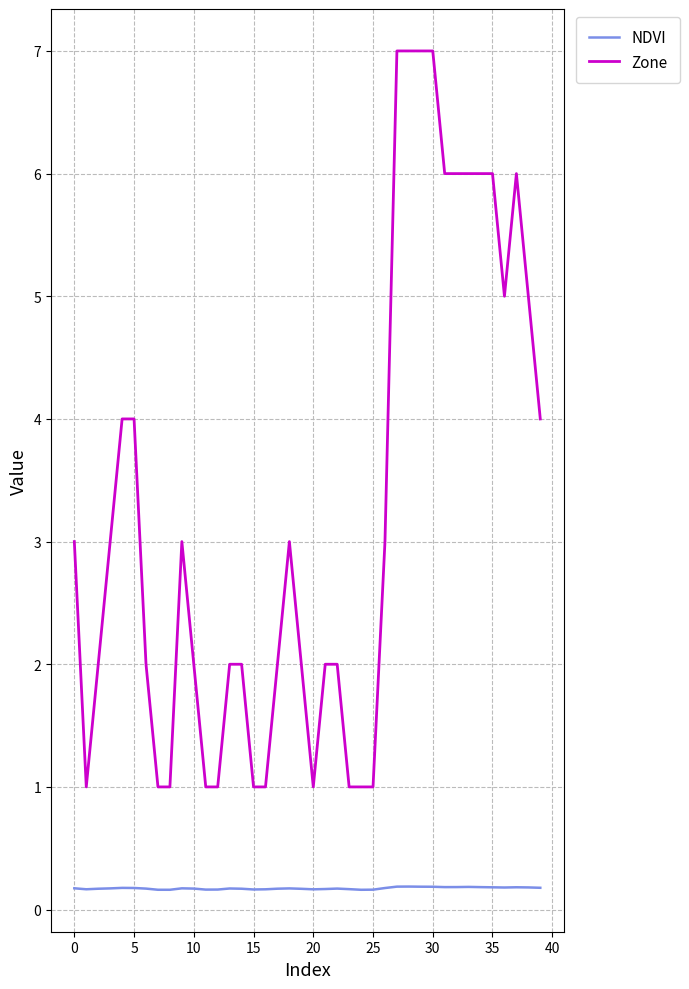

What is the sum of all NDVI values?

6.9